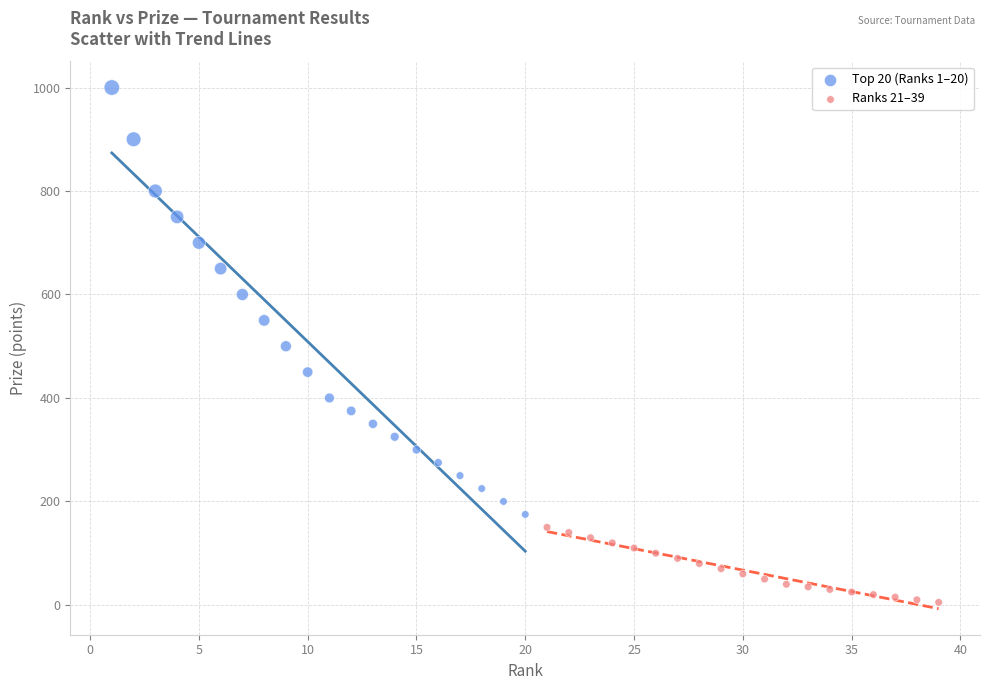

Which series reaches the maximum Y coordinate?

Top 20 (Ranks 1–20)